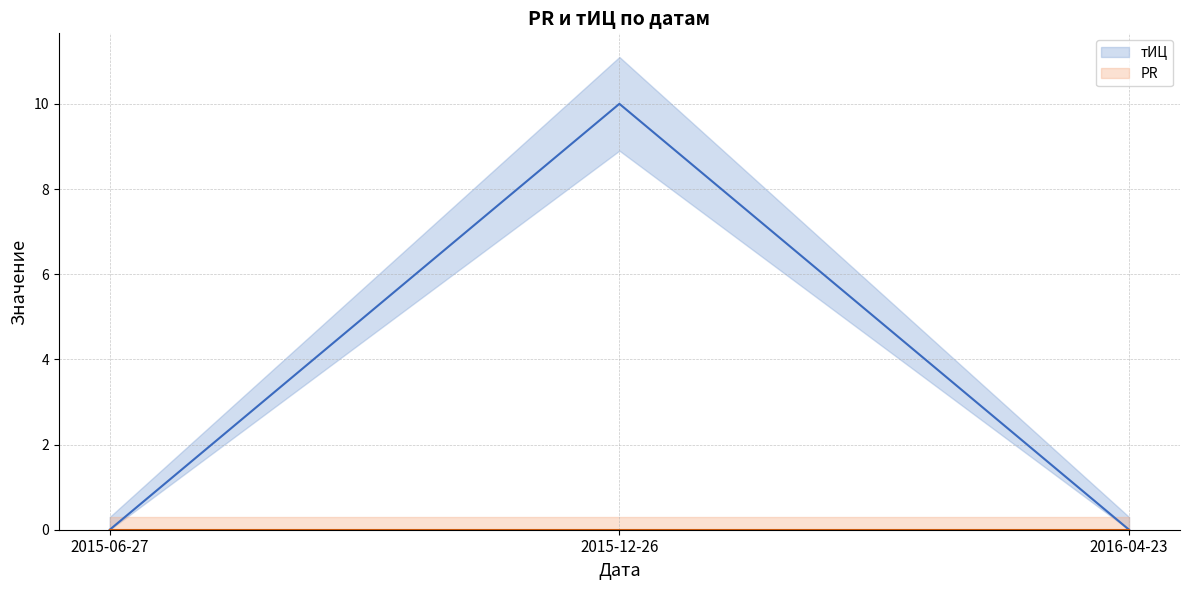

Count the number of categories in the chart.

3